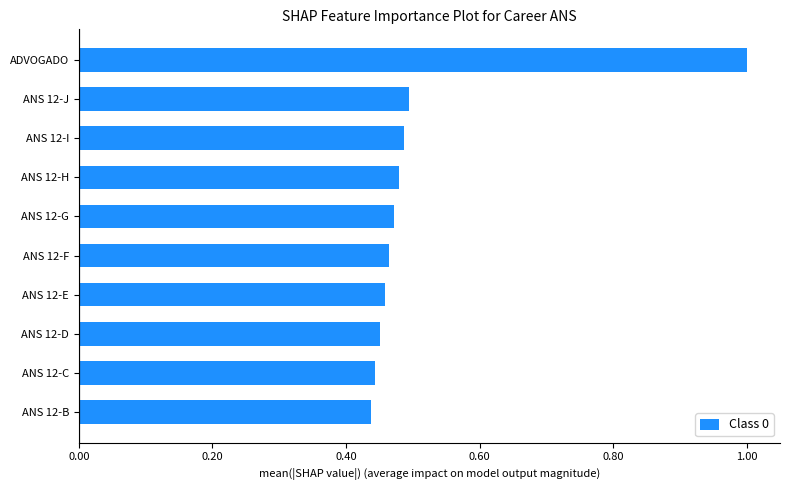

Which category has the highest value across all series?

ADVOGADO